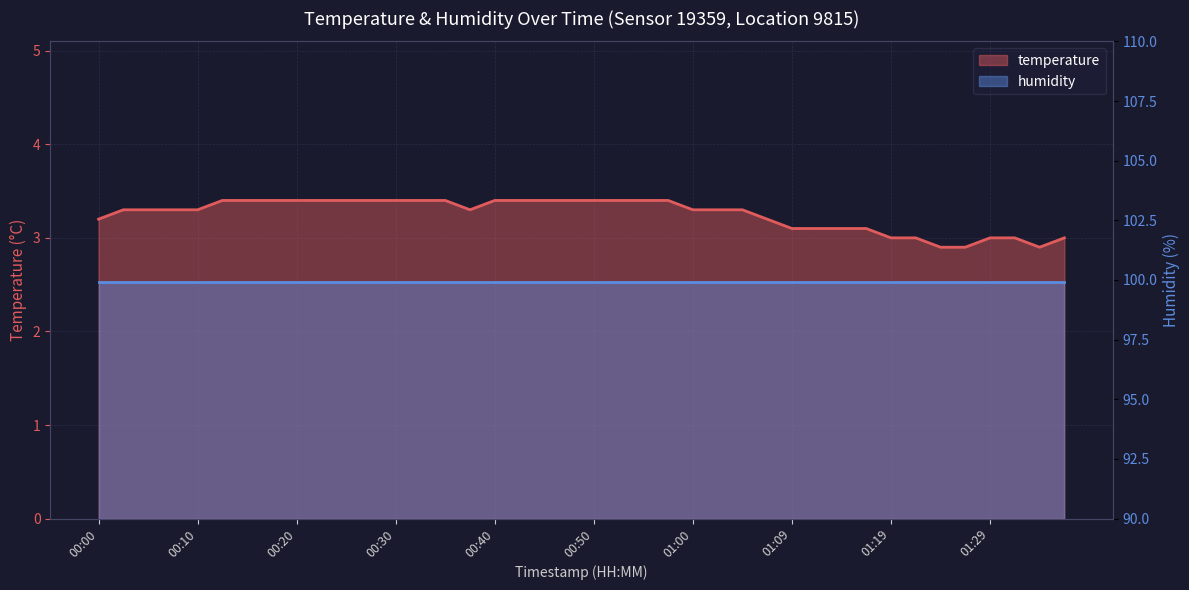

Where does the data first go above 3?

00:00